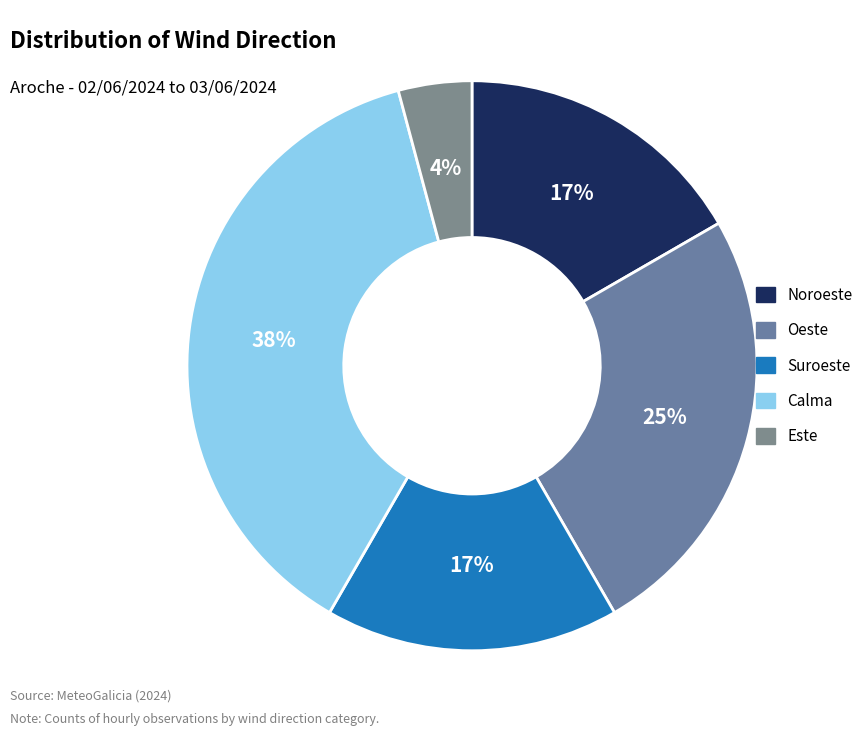

Is the sum of Noroeste and Este greater than half?

No